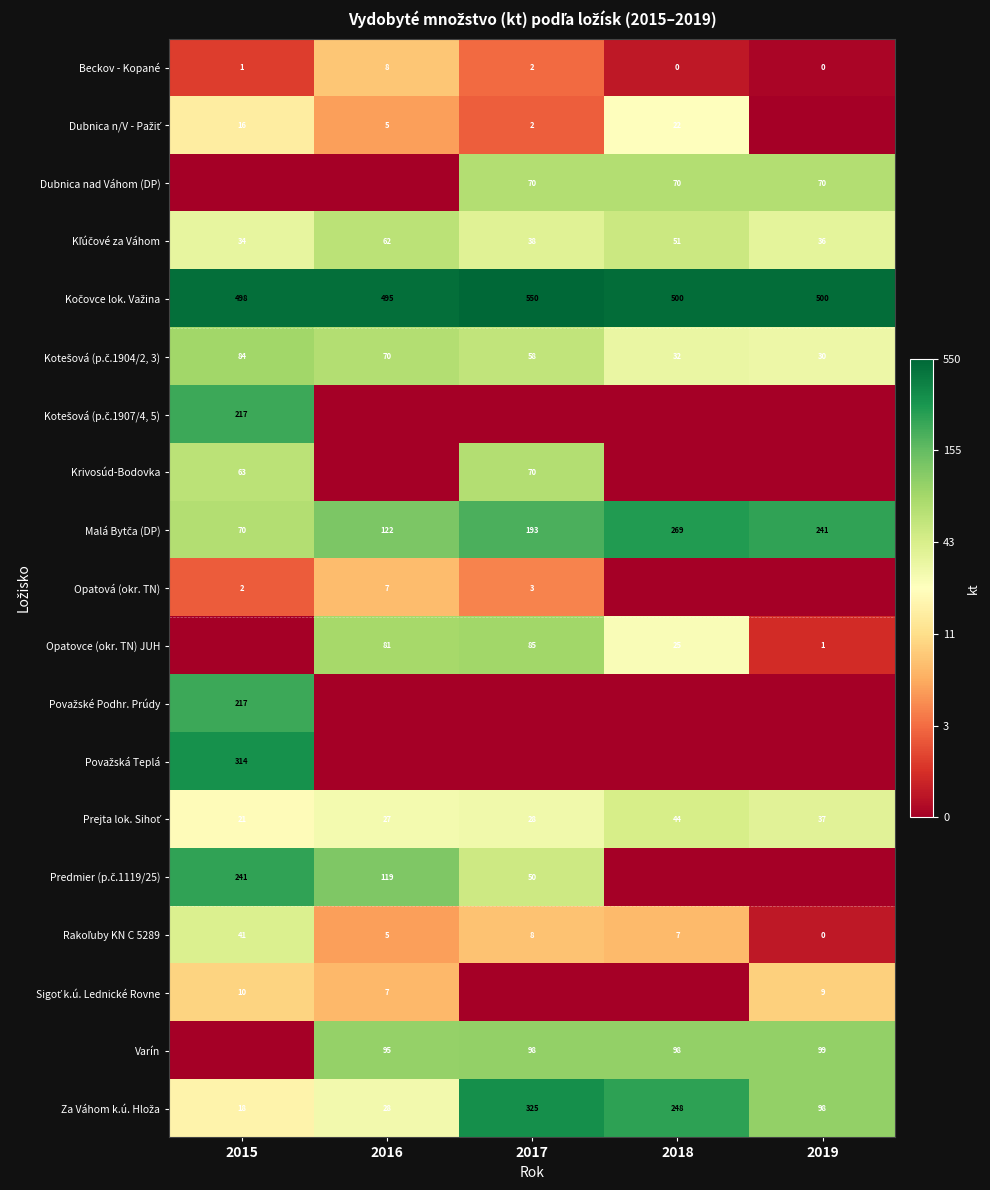

Which series has the widest spread of values?

Považská Teplá